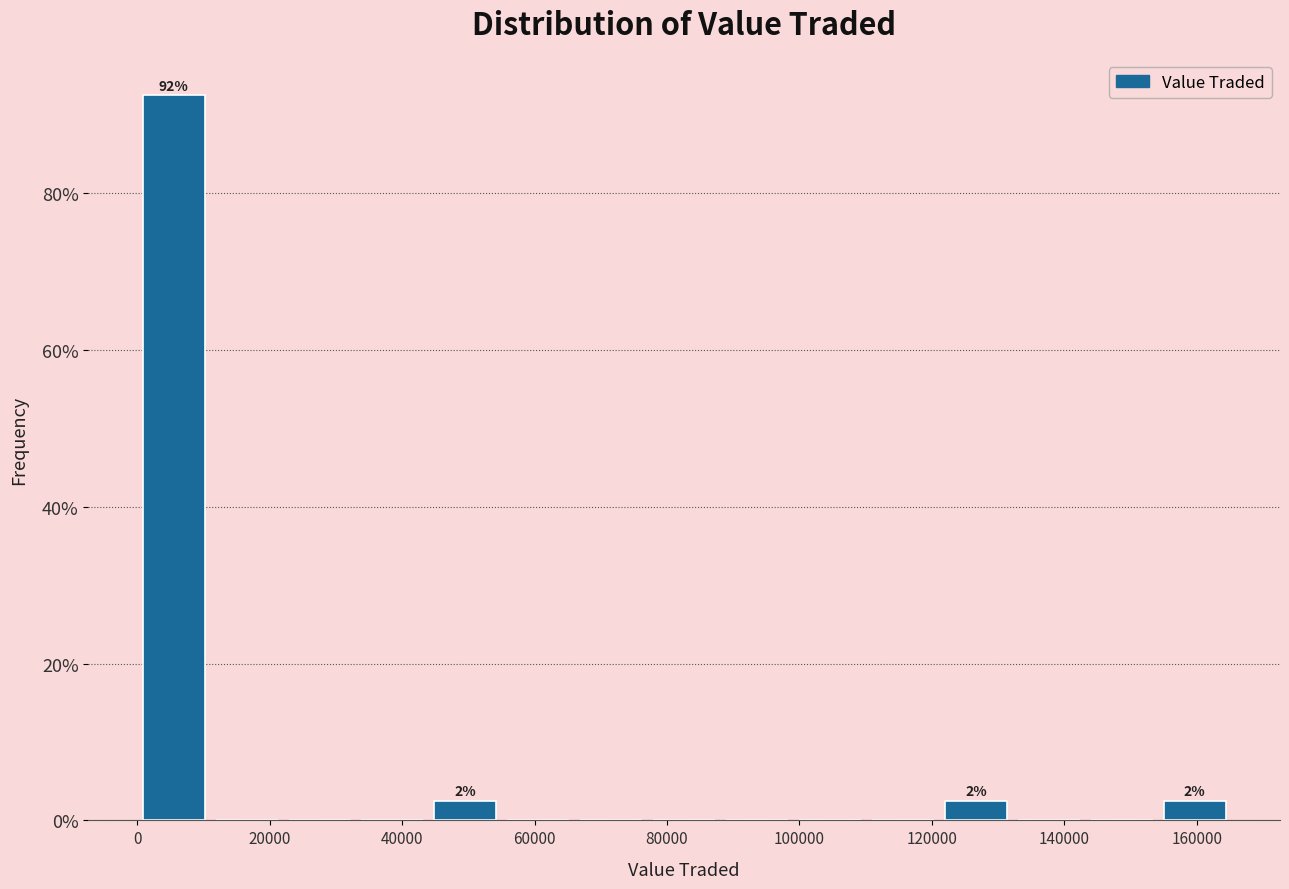

Over which range of the x-axis is the bar tallest?

0 to 12000